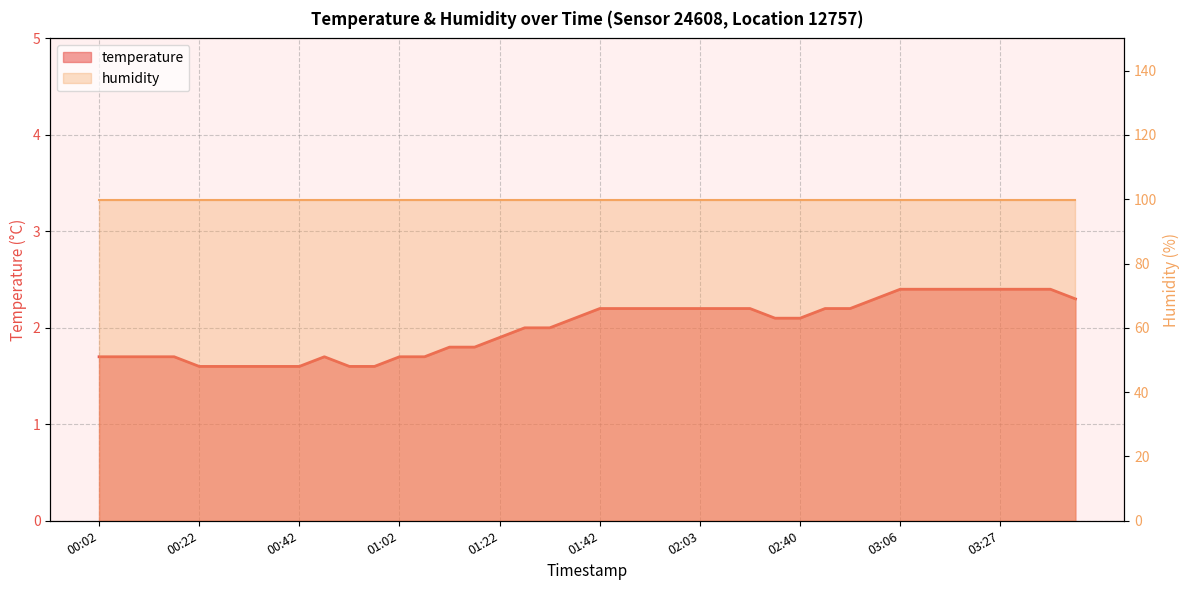

Count the values in the range 1 to 2.

19